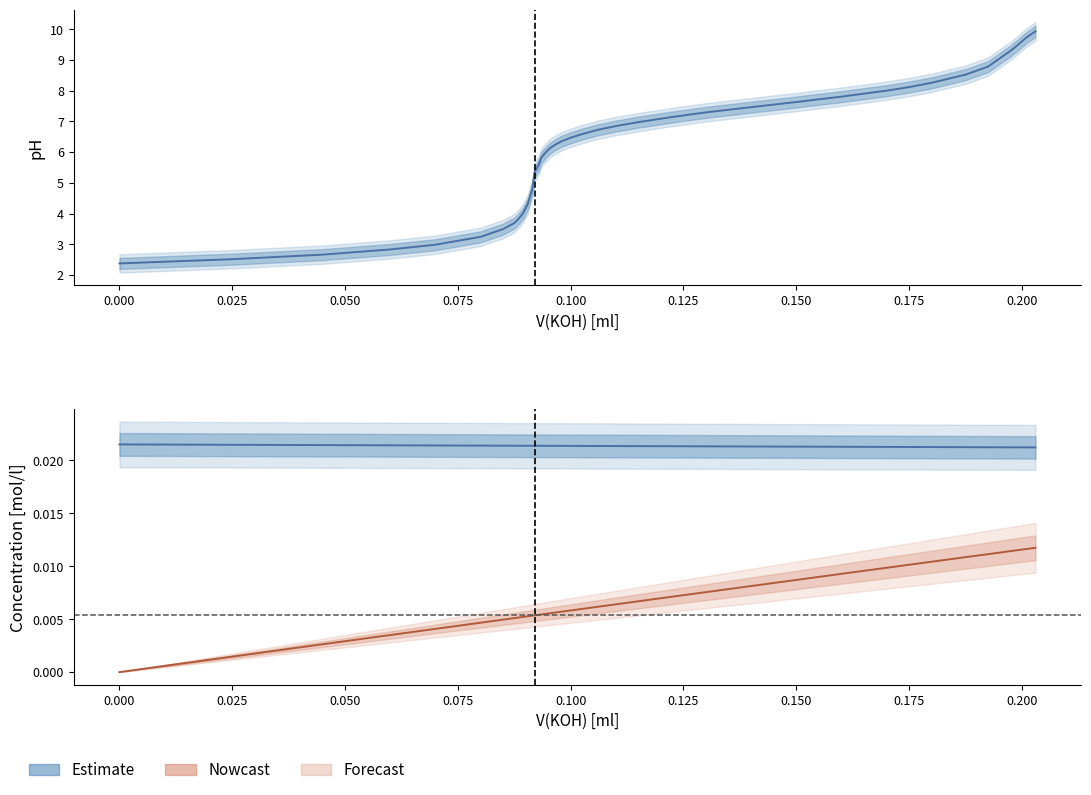

The c(KOH) [mol/l] series shows 0.0 at 0.17. True or false?

False